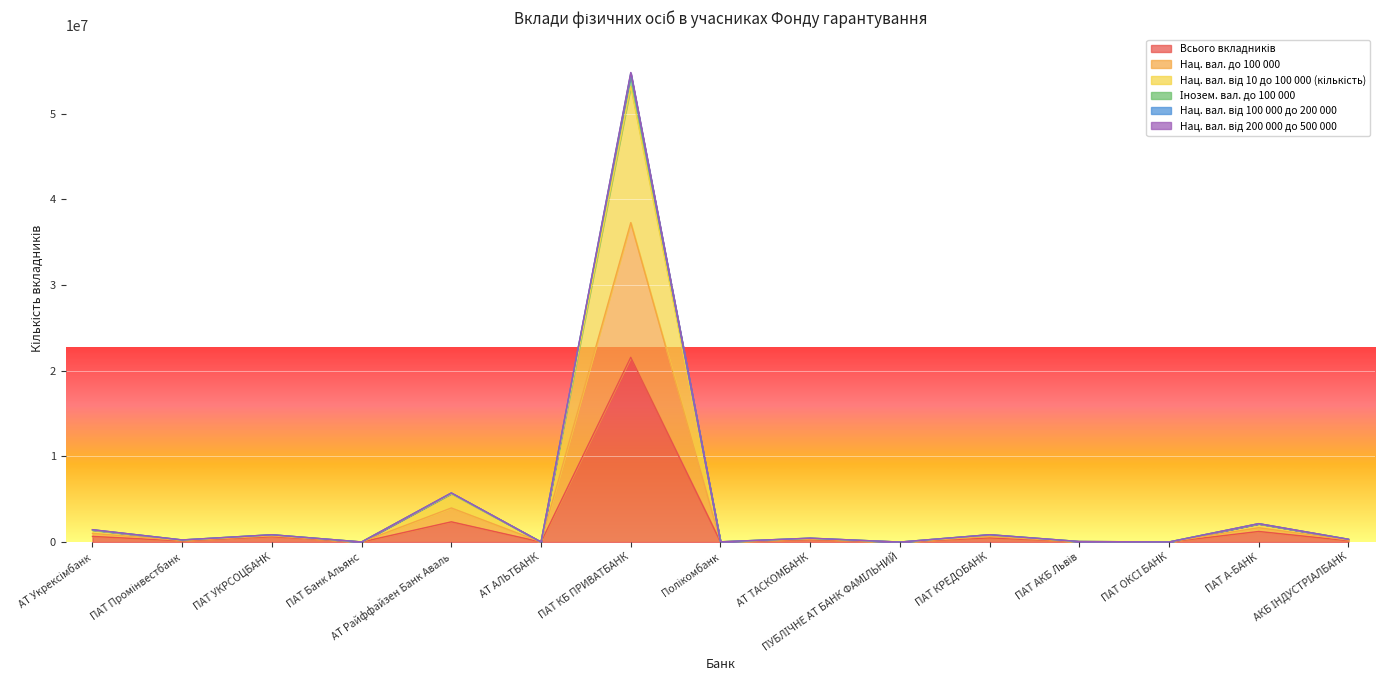

How many lines are shown in the chart?

6